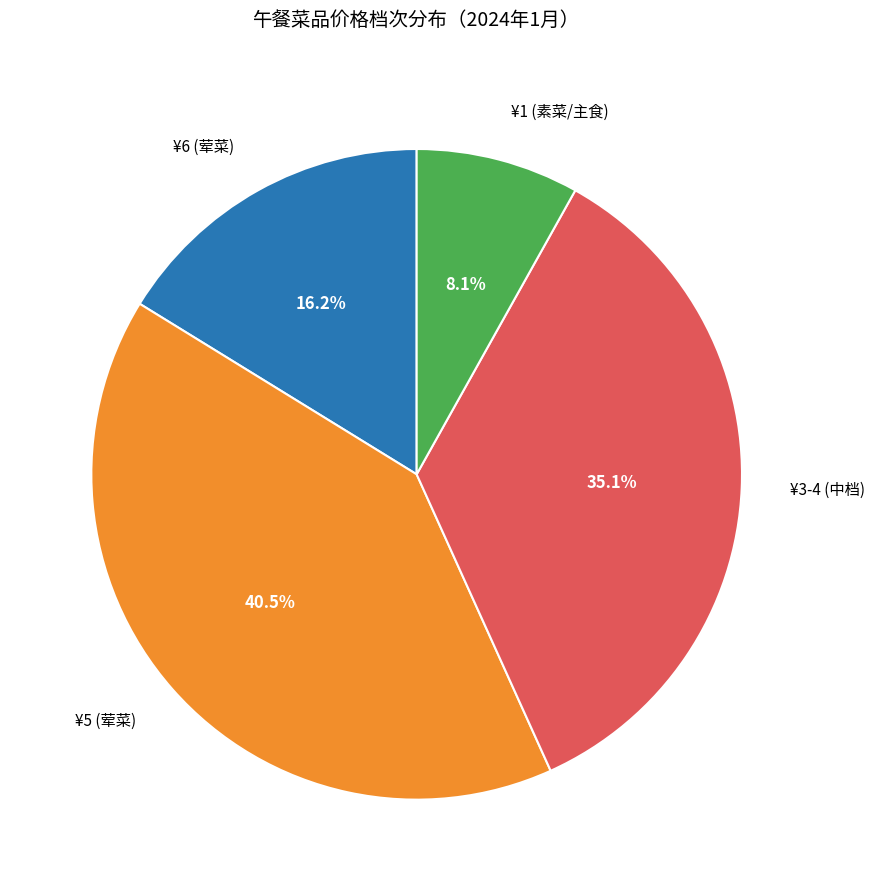

How many segments does this pie chart have?

4